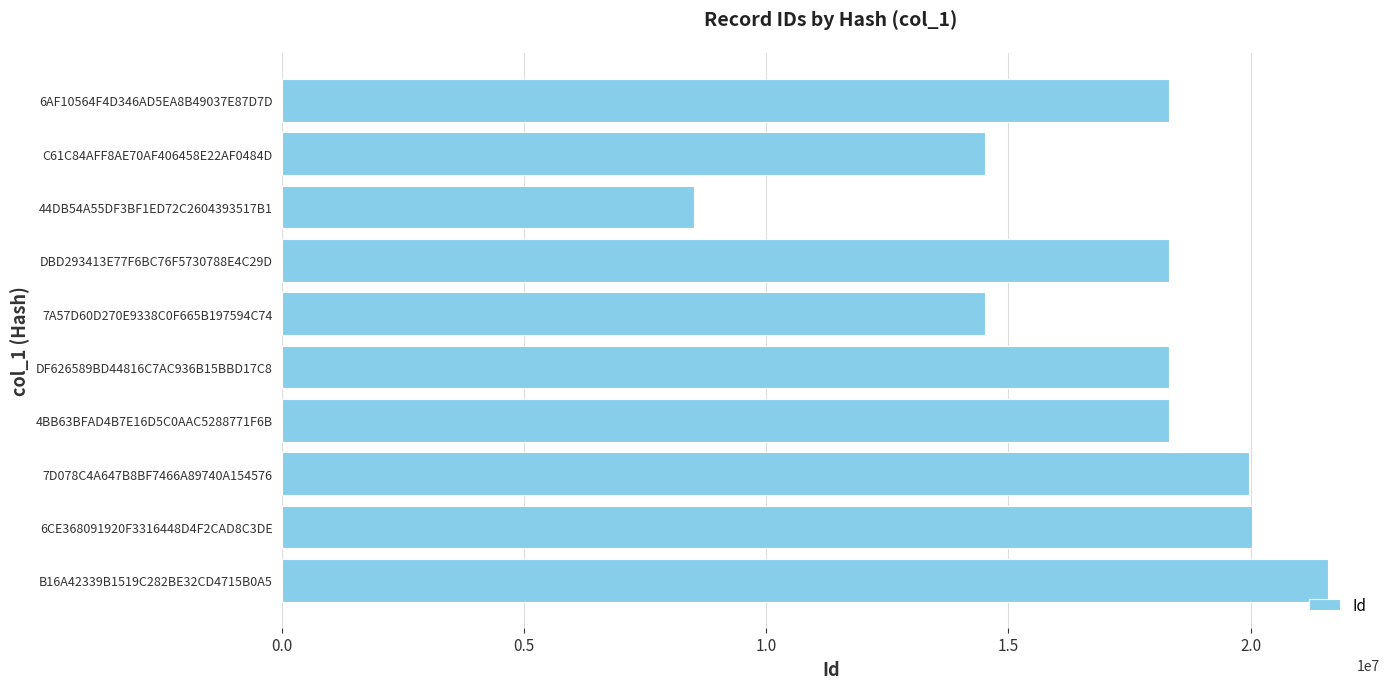

How many bars are there in total?

10